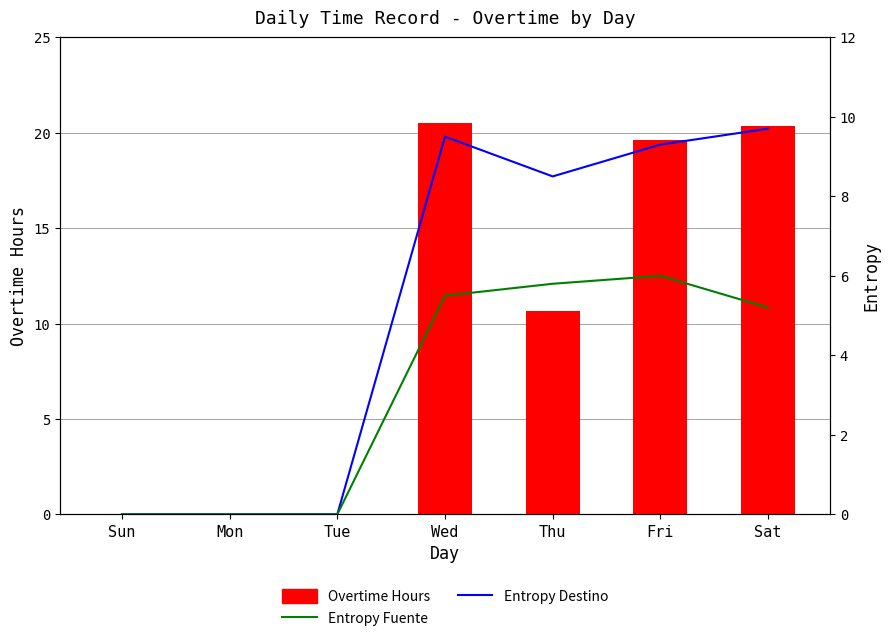

Reading left to right, what are all the values shown in this chart?

Overtime Hours: Sun=0.0	Mon=0.0	Tue=0.0	Wed=20.5	Thu=10.6	Fri=19.6	Sat=20.4
Entropy Destino: Sun=0.0	Mon=0.0	Tue=0.0	Wed=9.5	Thu=8.5	Fri=9.3	Sat=9.7
Entropy Fuente: Sun=0.0	Mon=0.0	Tue=0.0	Wed=5.5	Thu=5.8	Fri=6.0	Sat=5.2